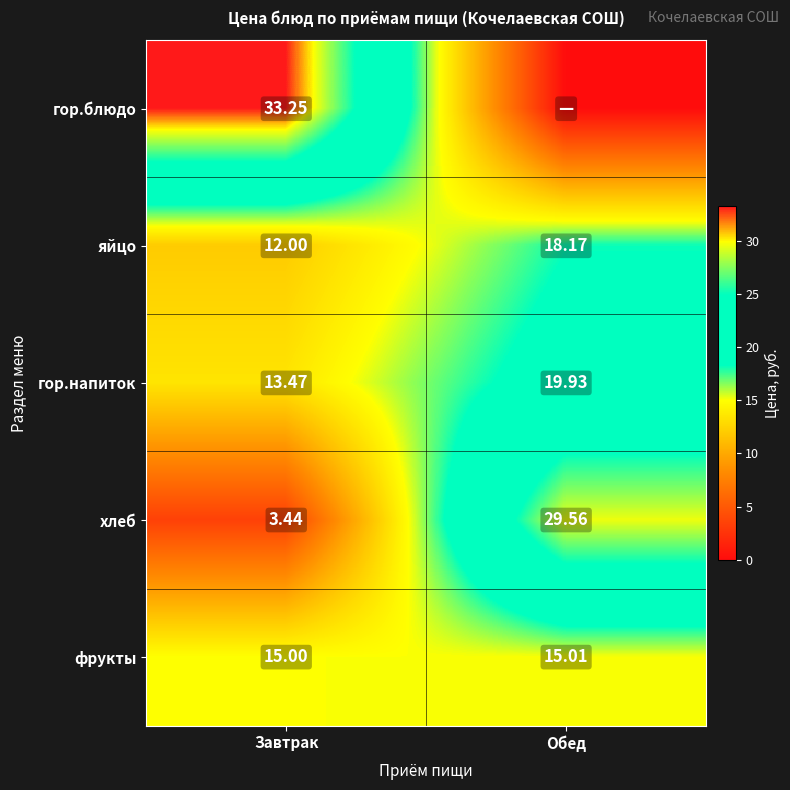

Which category has the highest value in the гор.напиток series?

Обед